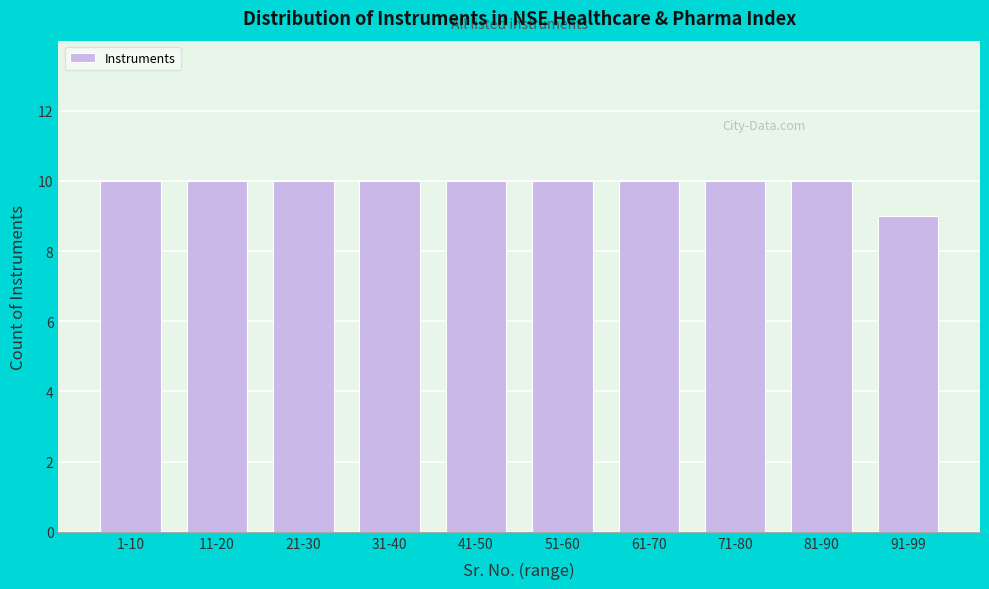

Reading left to right, transcribe all the data shown in this chart.

10	10	10	10	10	10	10	10	10	9